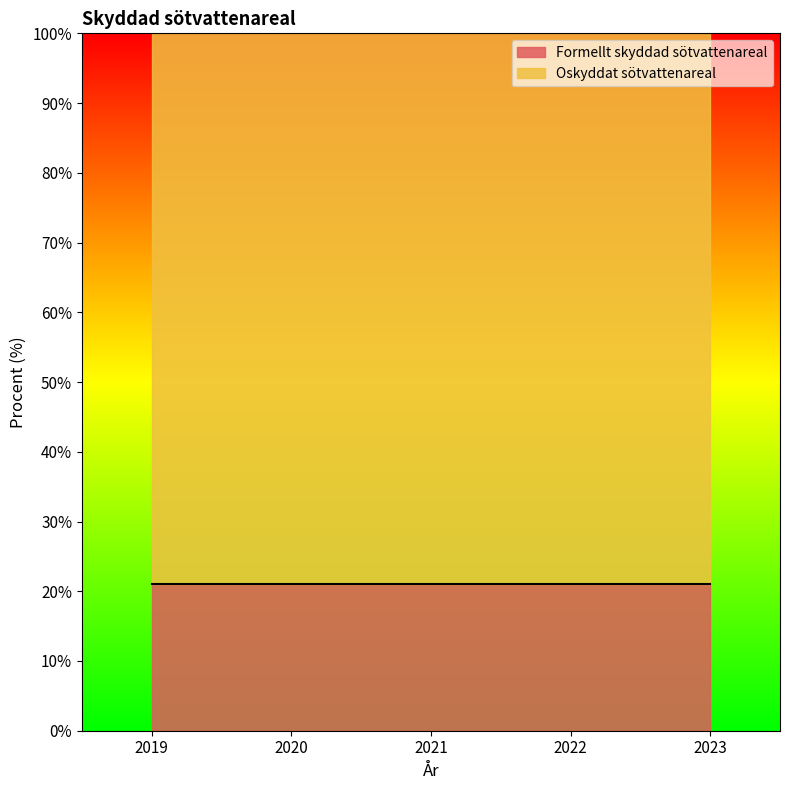

True or false: Formellt skyddad sötvattenareal has a value of 21 at 2022.

True